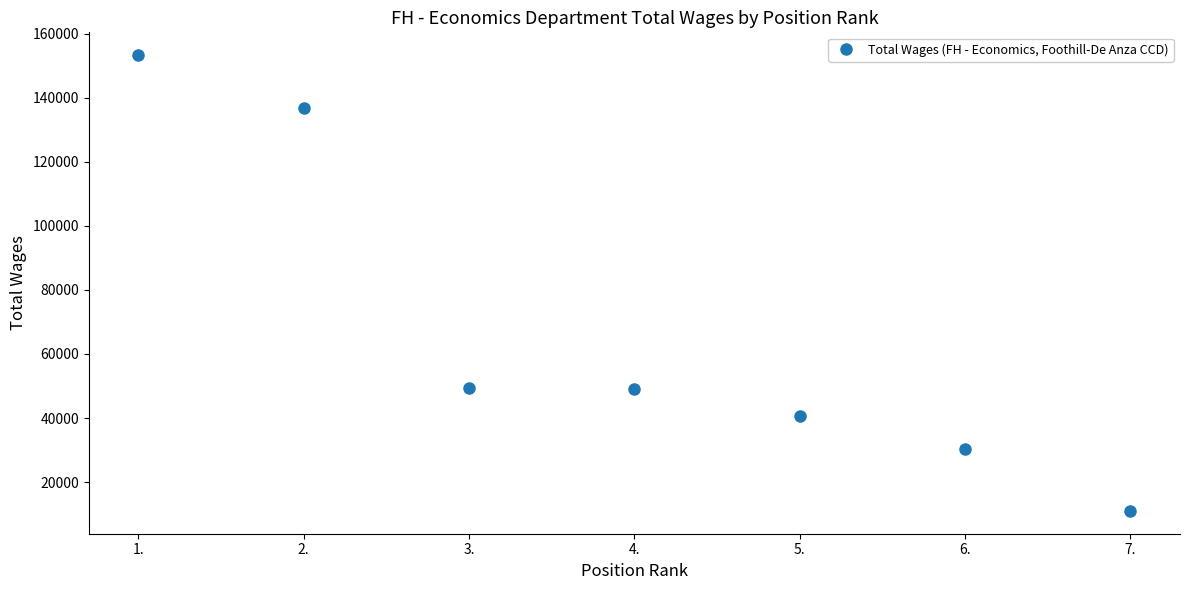

True or false: the data shows 43703 at 2..

False